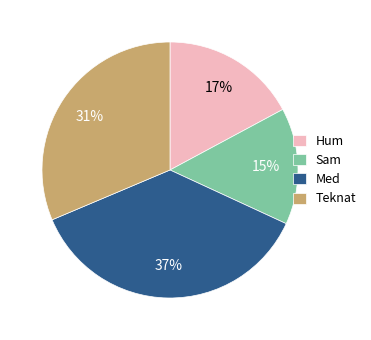

How many segments does this pie chart have?

4